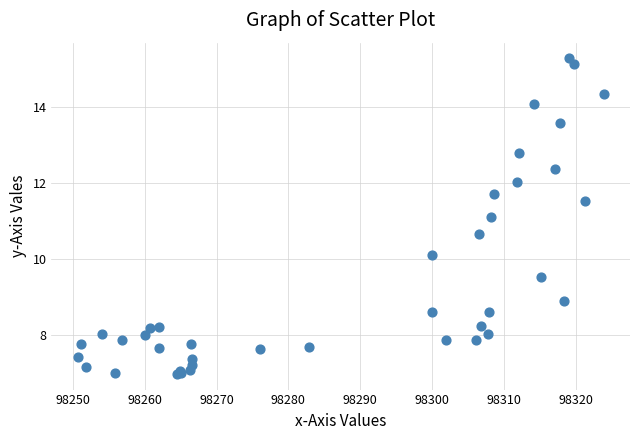

What Y value in the scatter plot is closest to 11?

11.1